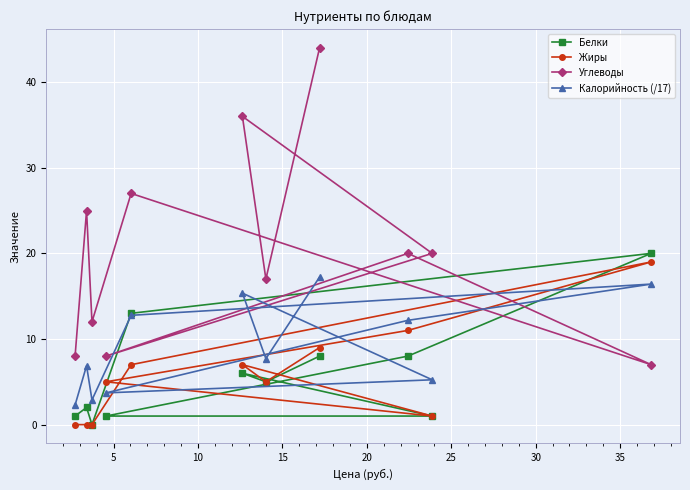

Is this an area chart (filled region under the line)?

No